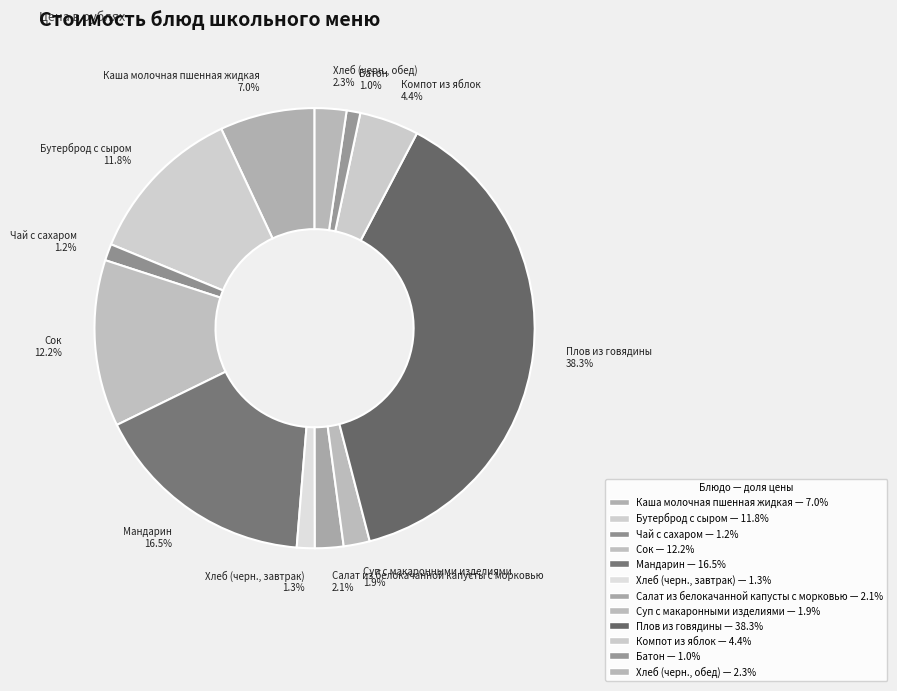

To the nearest percent, what is the average slice percentage?

8%